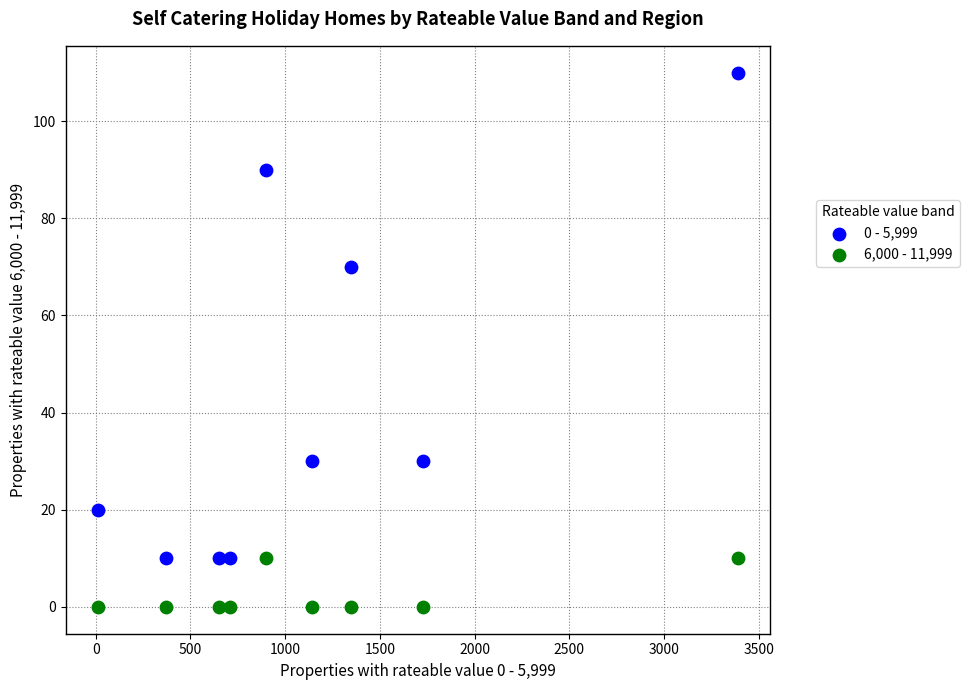

Which series reaches the minimum Y coordinate?

6,000 - 11,999